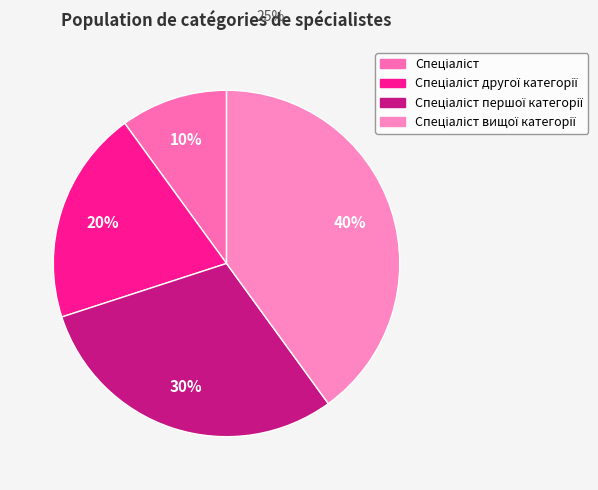

Does any single category account for the majority?

No